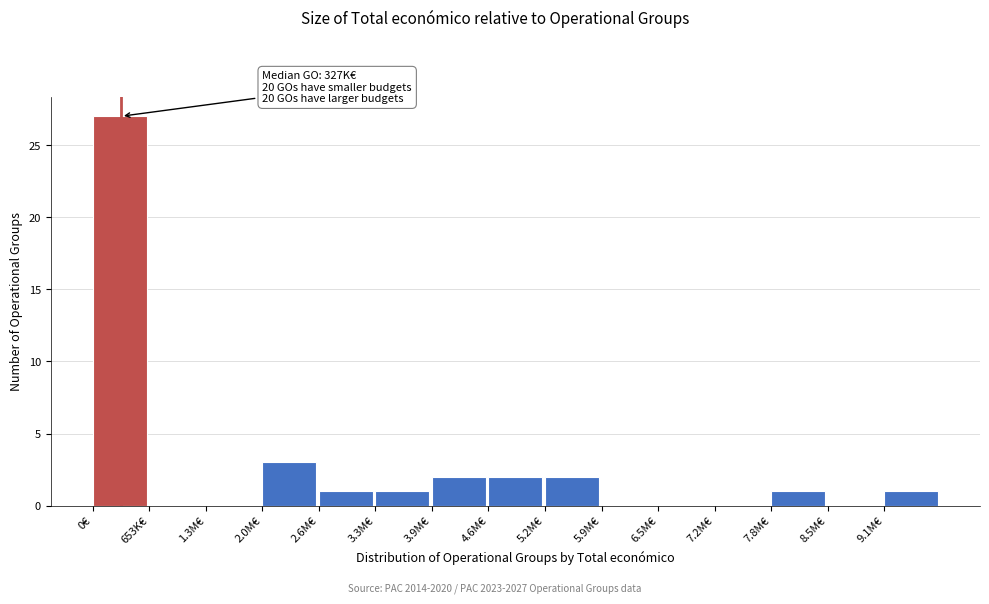

Reading right to left, transcribe all the data shown in this chart.

9.1M€=1	8.5M€=0	7.8M€=1	7.2M€=0	6.5M€=0	5.9M€=0	5.2M€=2	4.6M€=2	3.9M€=2	3.3M€=1	2.6M€=1	2.0M€=3	1.3M€=0	653K€=0	0€=27